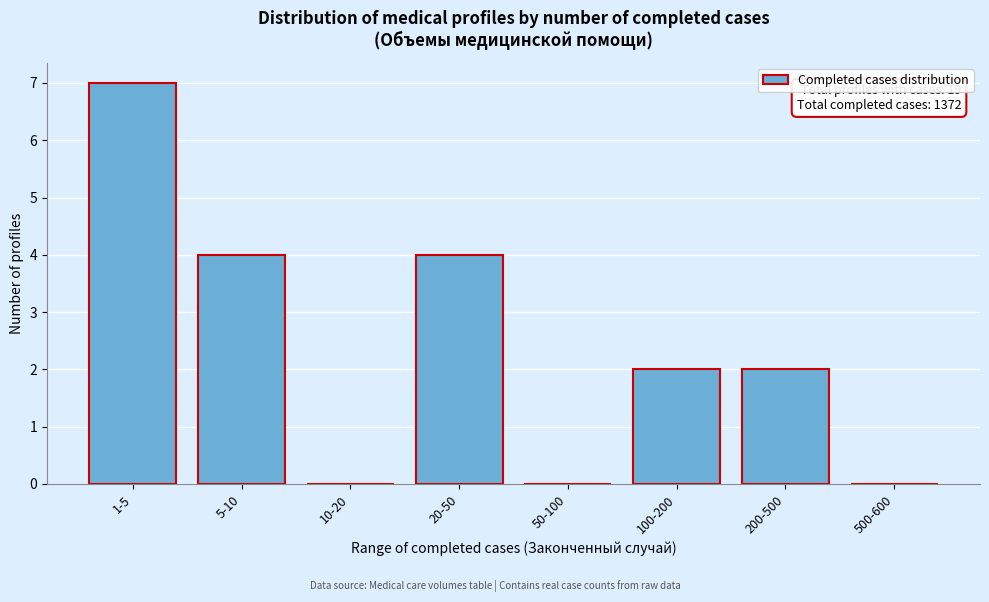

Reading left to right, what are all the values shown in this chart?

1-5=7	5-10=4	10-20=0	20-50=4	50-100=0	100-200=2	200-500=2	500-600=0